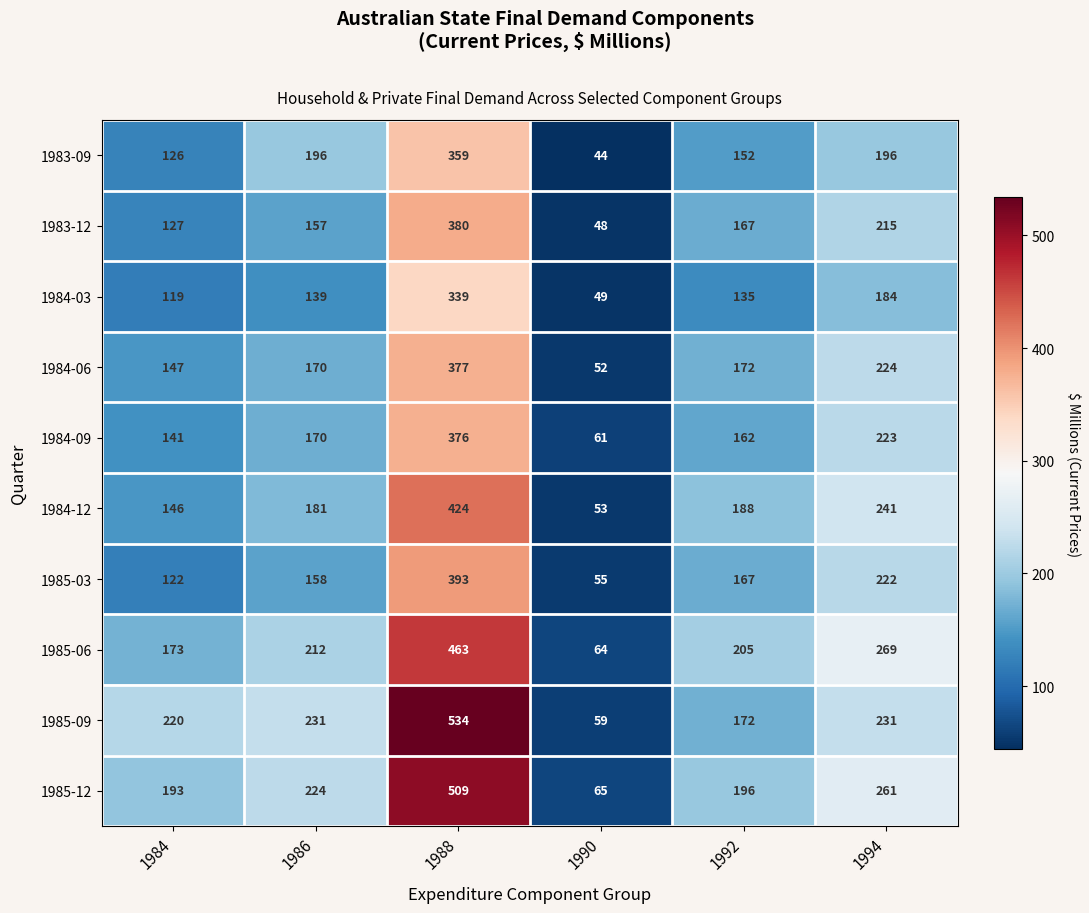

How many categories are shown in the chart?

6